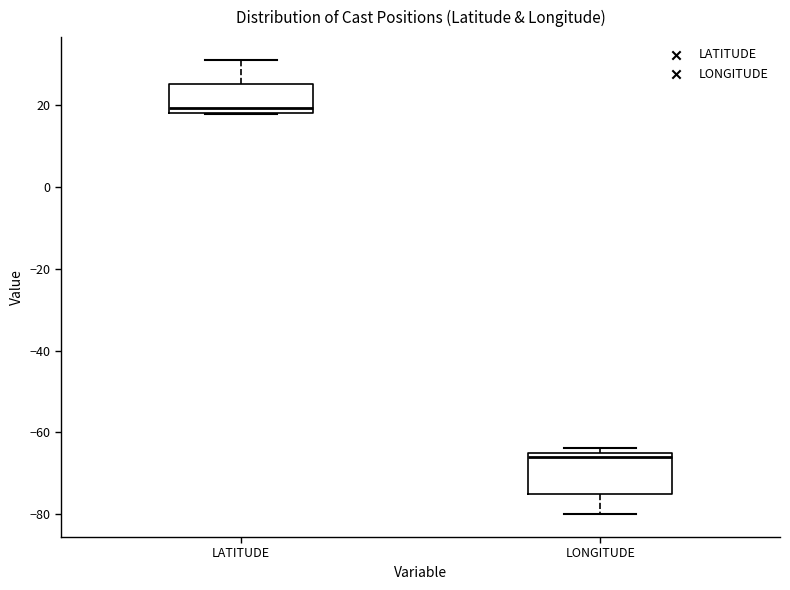

Reading left to right, read every box against the y-axis: the position of its median line, the range the box covers, and the ends of its whiskers. The values are not printed on the chart, so give them approximately, as read against the axis.

LATITUDE: median 20, box 18 to 26, whiskers 18 to 32
LONGITUDE: median -66 (just below the box's upper edge), box -76 to -66, whiskers -80 to -64